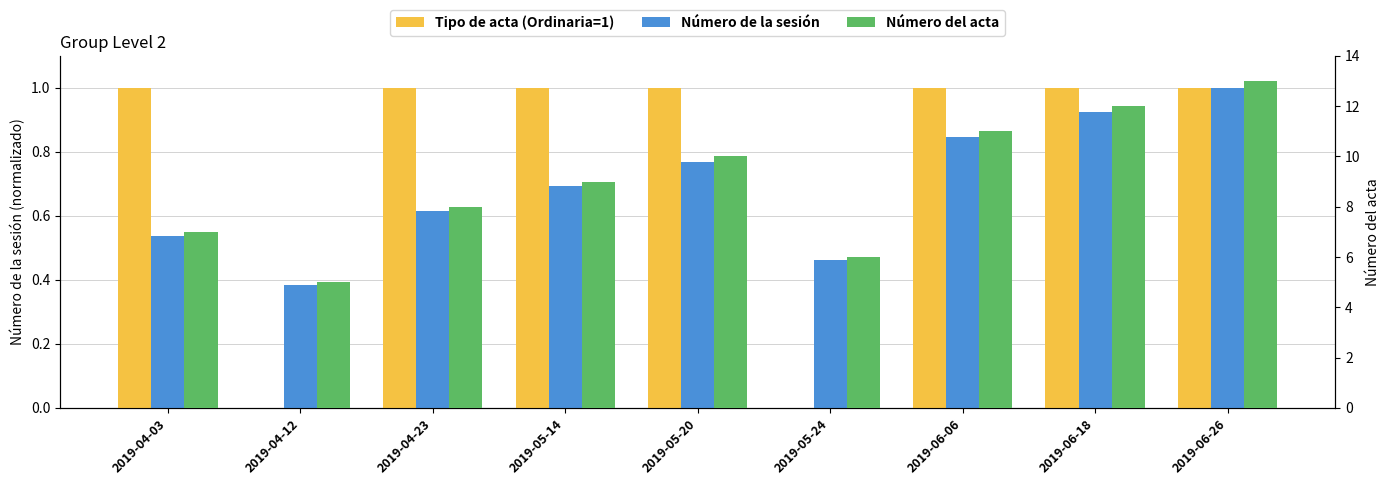

What is the difference between the maximum and minimum values in the Tipo de acta (Ordinaria=1) series?

1.0